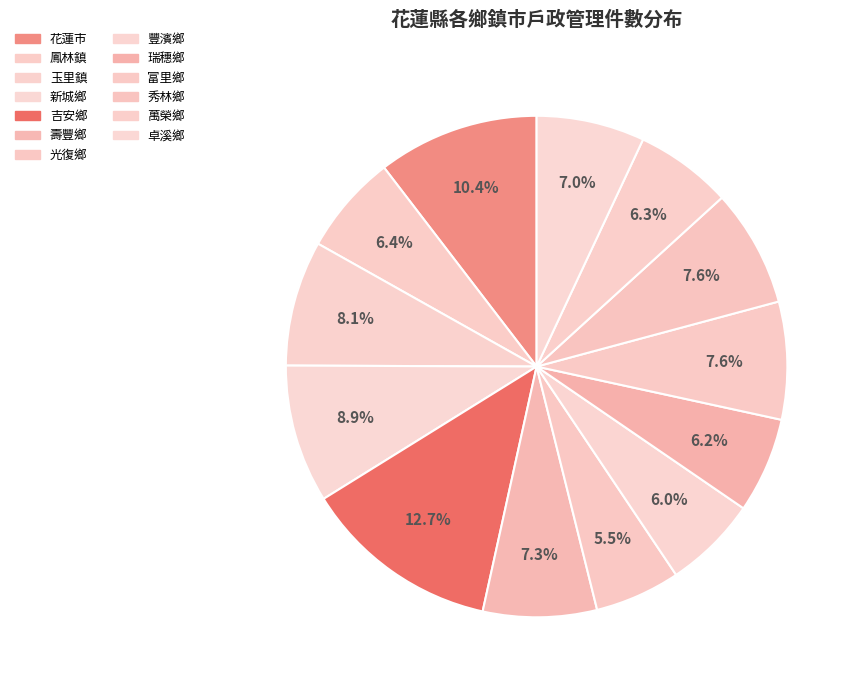

Which has a higher value, 富里鄉 or 秀林鄉?

富里鄉